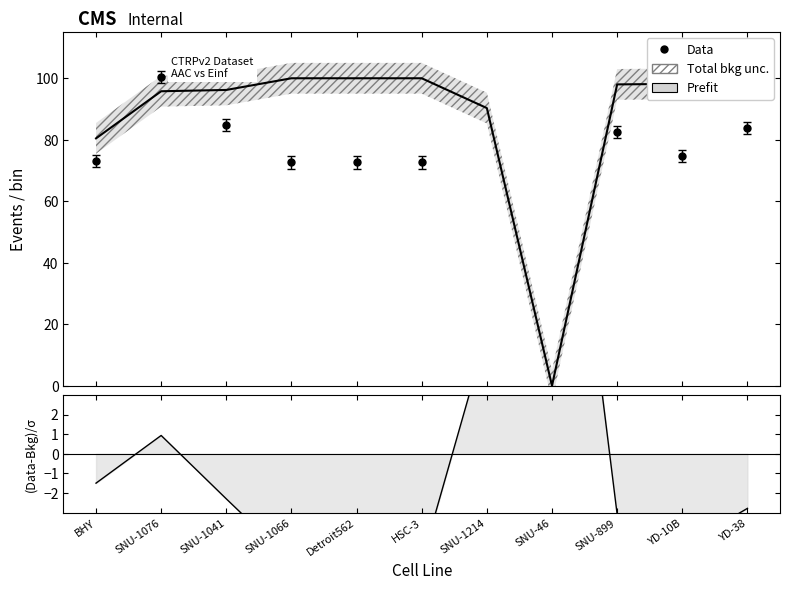

How many intersections are there between Prefit and (Data-Bkg)/σ?

2